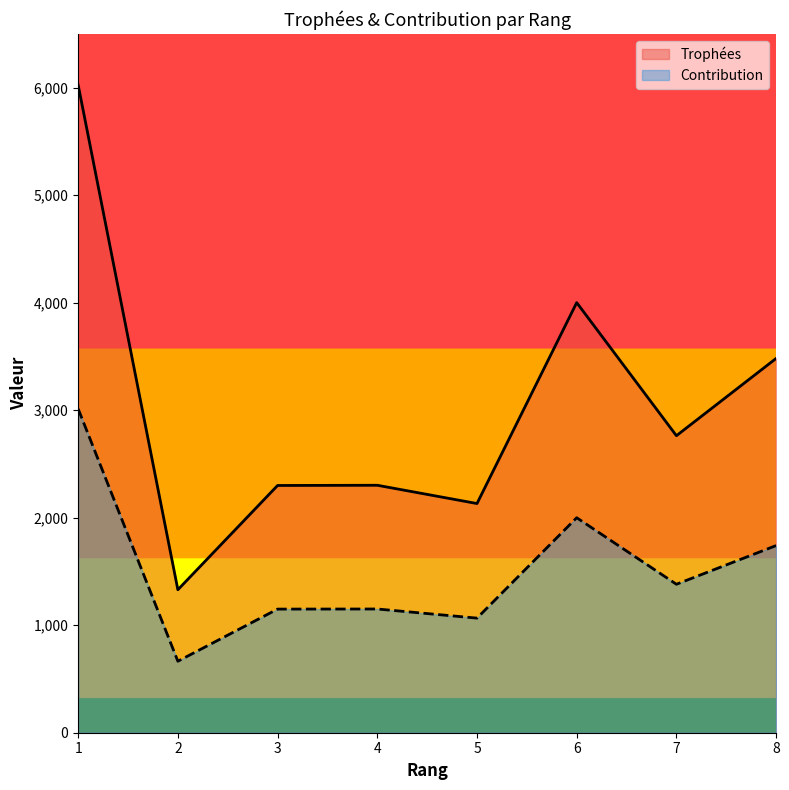

Which series has the largest total across all categories?

Trophées